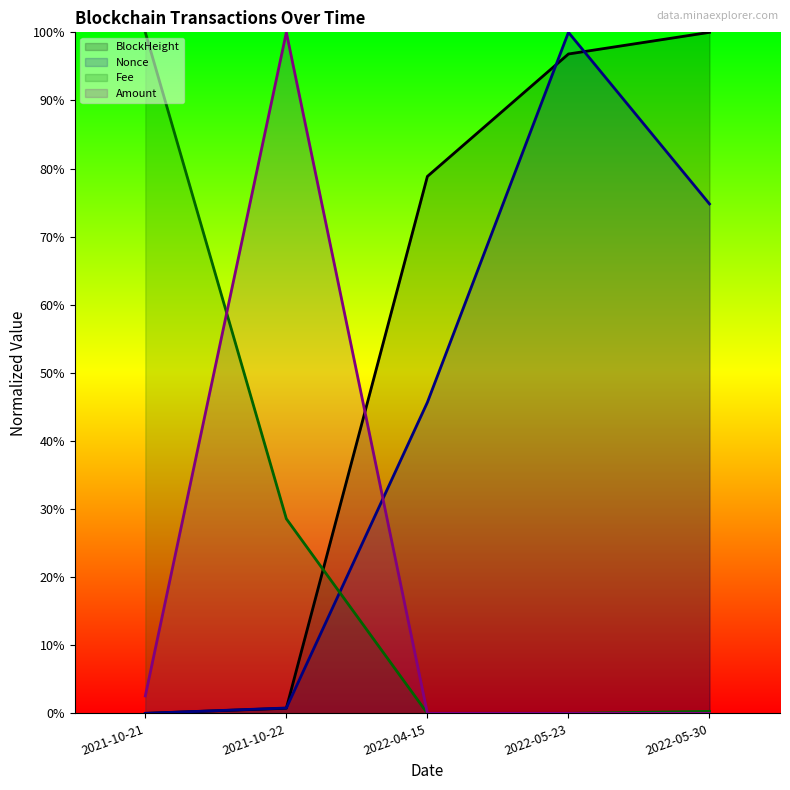

What position from the right is 2021-10-22?

4